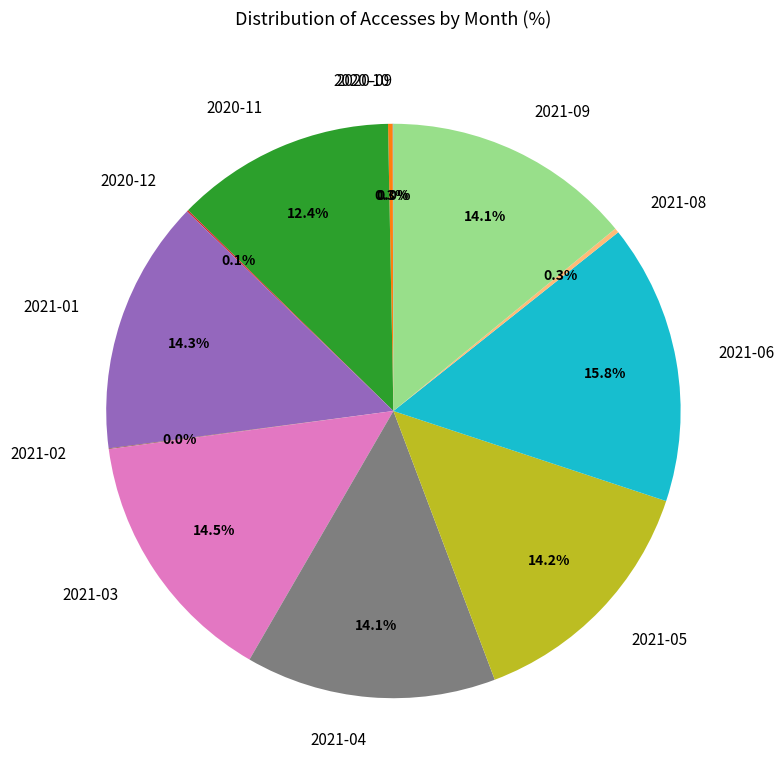

To the nearest percent, what is the difference between the largest and smallest slice percentages?

16%